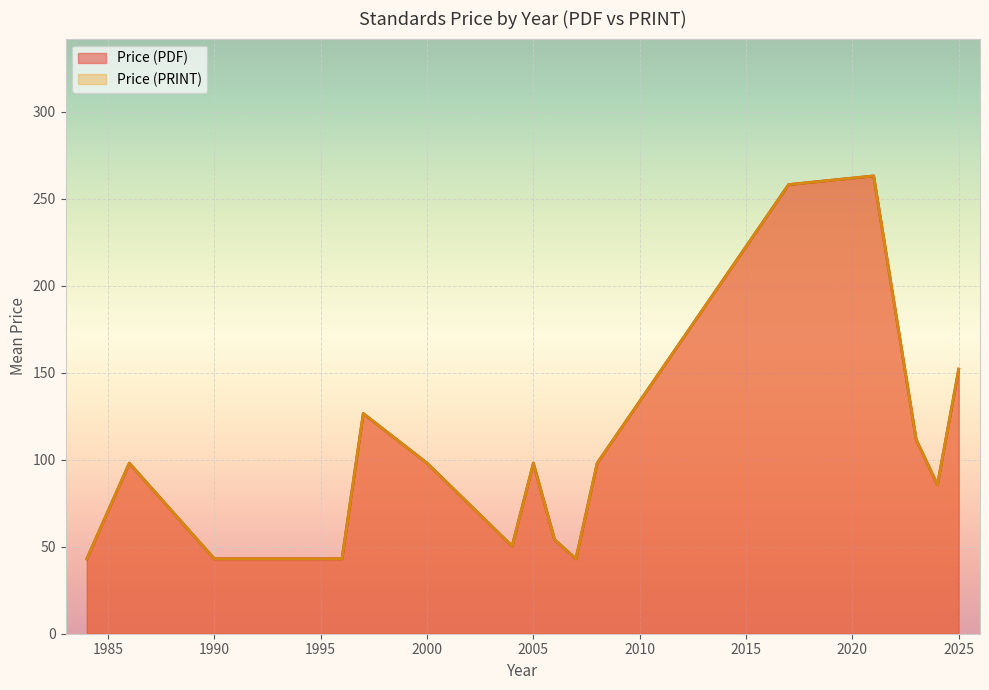

Rank the series by their maximum value, from lowest to highest.

Price (PDF), Price (PRINT)